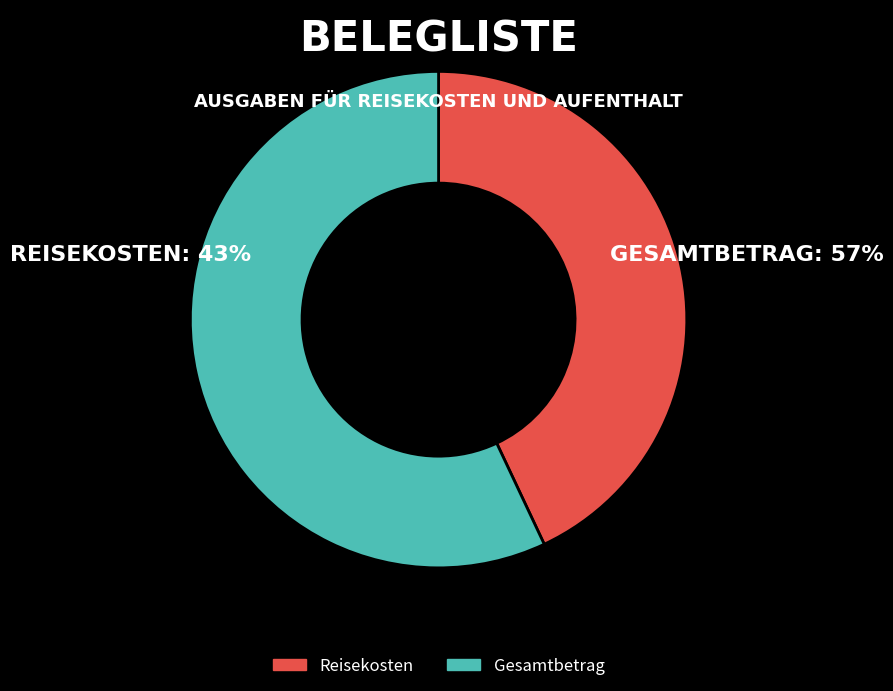

Which category accounts for the majority?

Gesamtbetrag